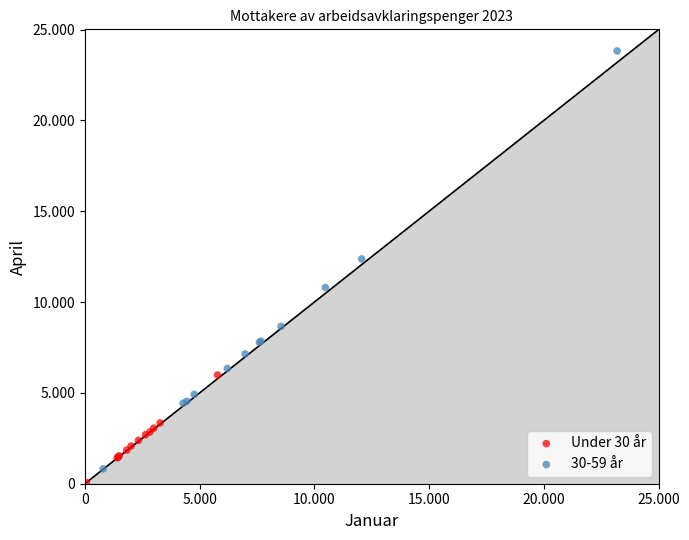

What are all the series names shown in the legend?

Under 30 år, 30-59 år